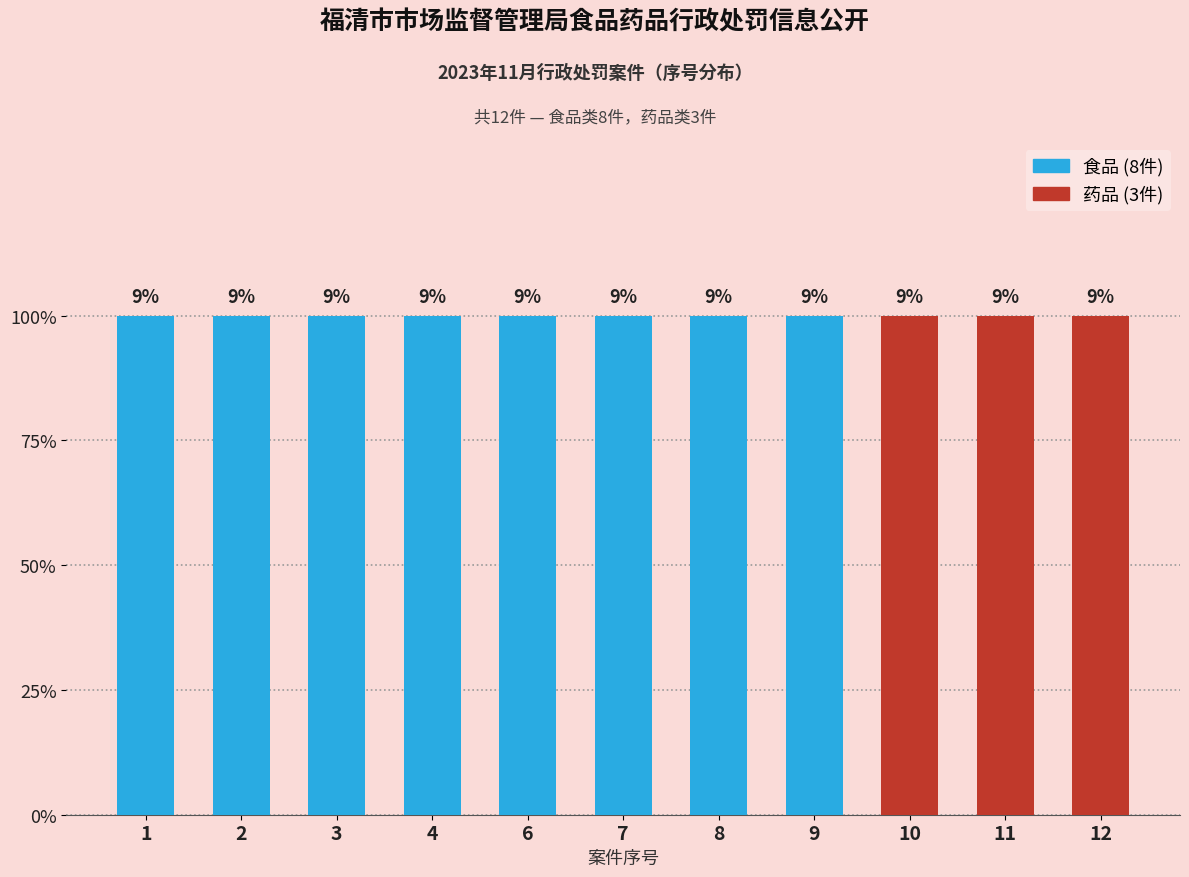

Between 4 and 1, which is larger?

4